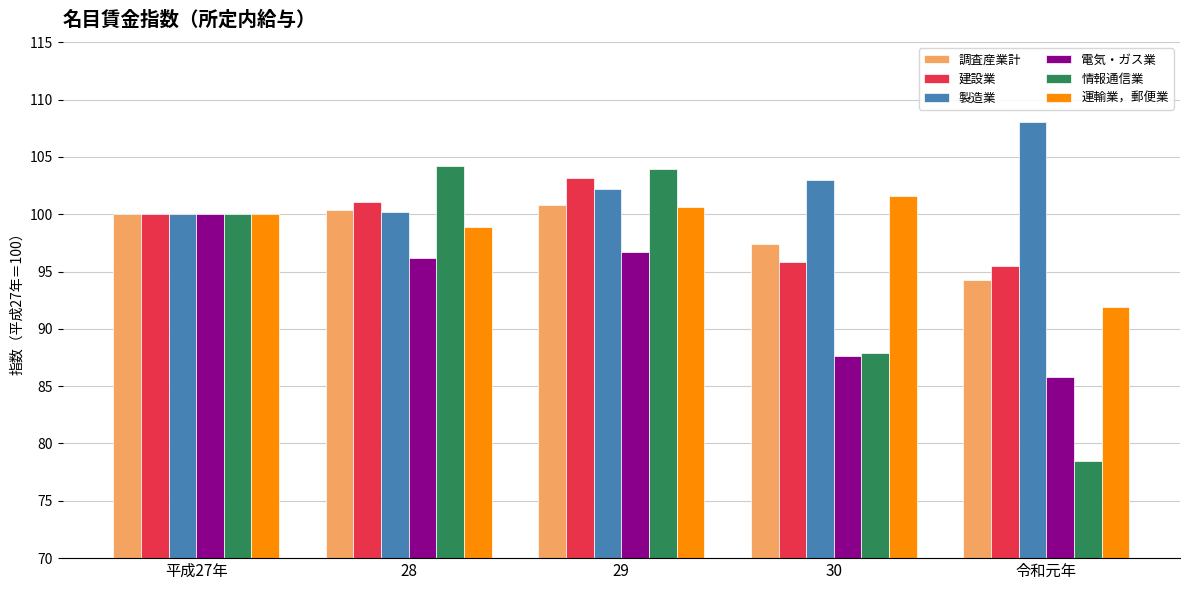

What is the average value of the 建設業 series?

99.1